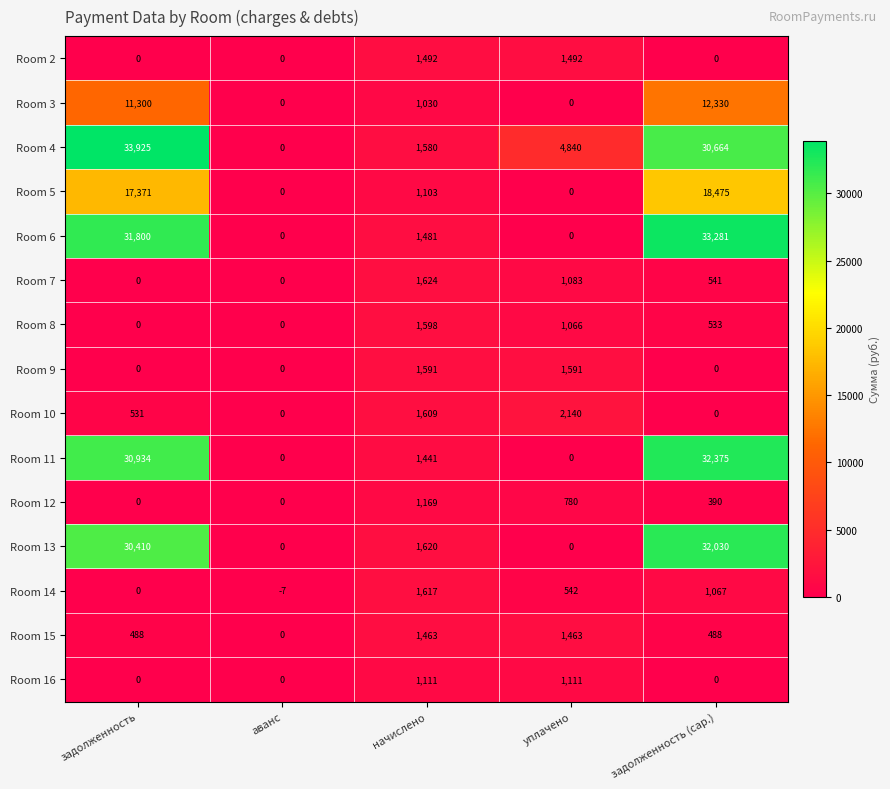

True or false: Room 16 has a value of 1111 at начислено.

True